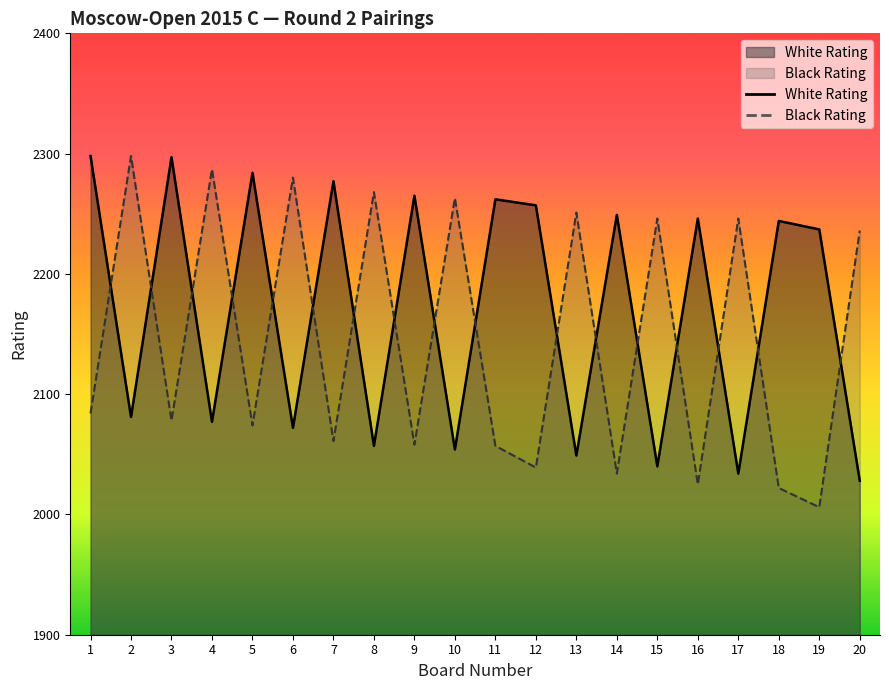

At which label does Black Rating reach its minimum?

19